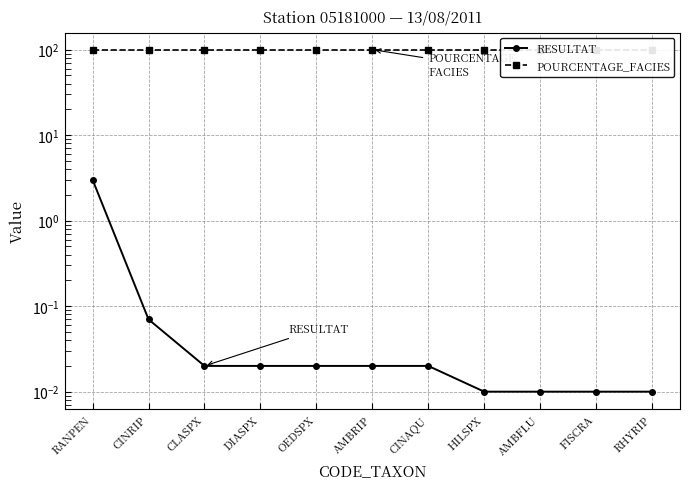

True or false: RESULTAT and POURCENTAGE_FACIES cross at least once.

False